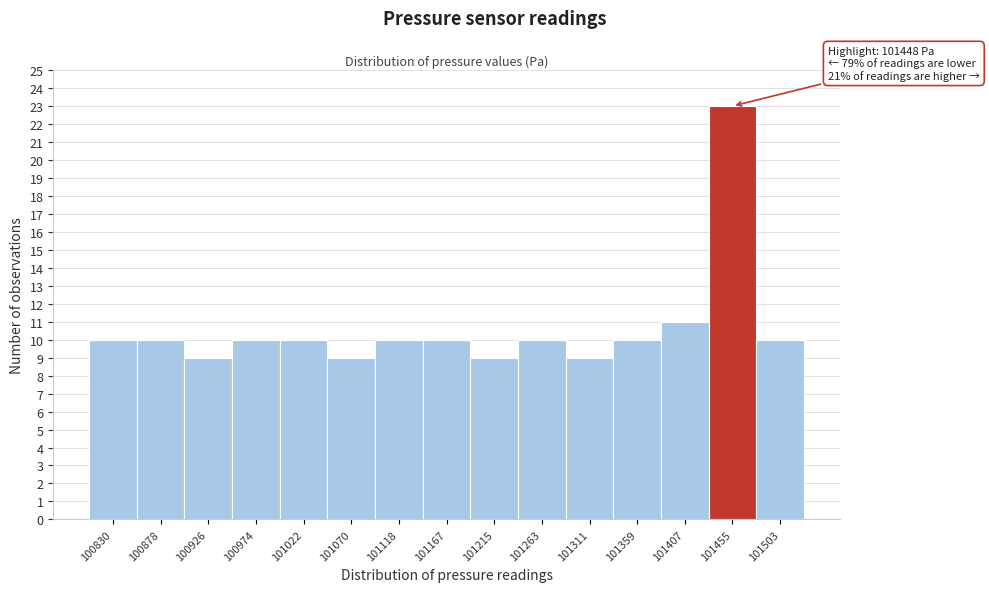

Over which range of the x-axis is the bar tallest?

101430 to 101480